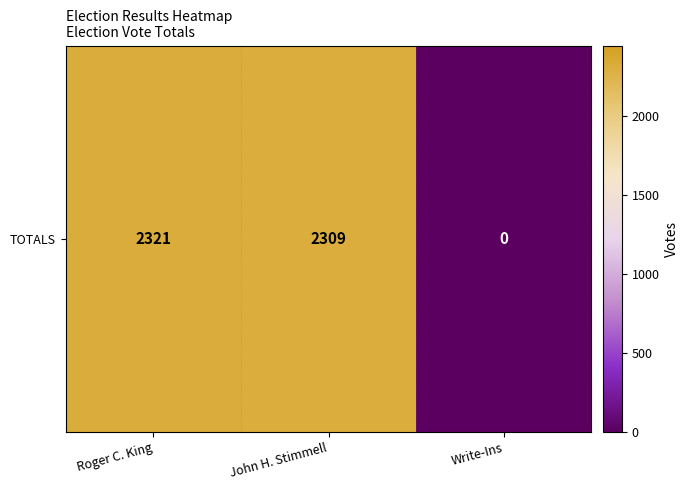

Reading right to left, transcribe all the data shown in this chart.

Write-Ins=0	John H. Stimmell=2309	Roger C. King=2321